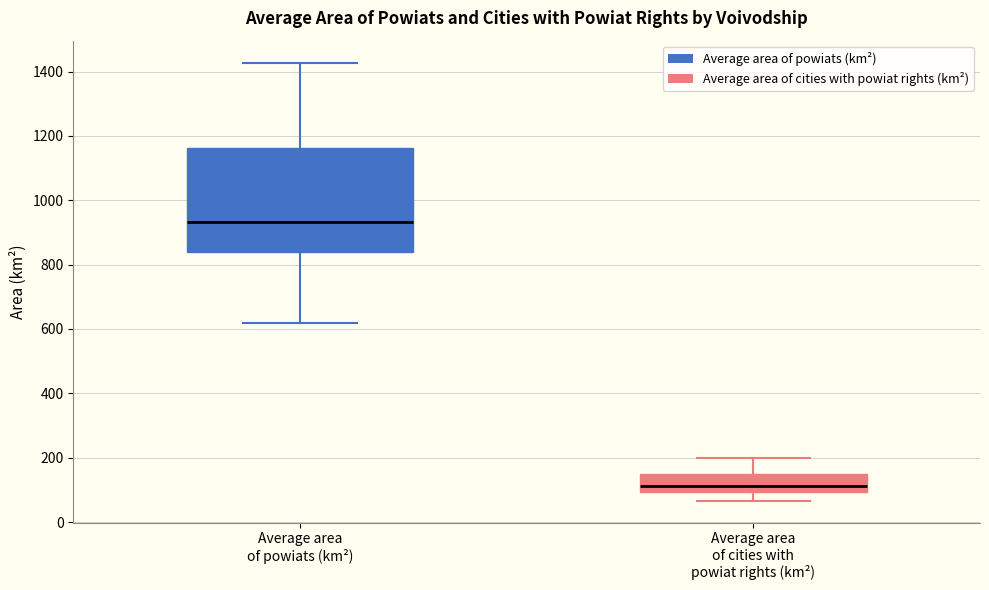

Reading left to right, read every box against the y-axis: the position of its median line, the range the box covers, and the ends of its whiskers. The values are not printed on the chart, so give them approximately, as read against the axis.

Average area of powiats (km²): median 940, box 840 to 1160, whiskers 620 to 1420
Average area of cities with powiat rights (km²): median 120, box 100 to 140, whiskers 60 to 200